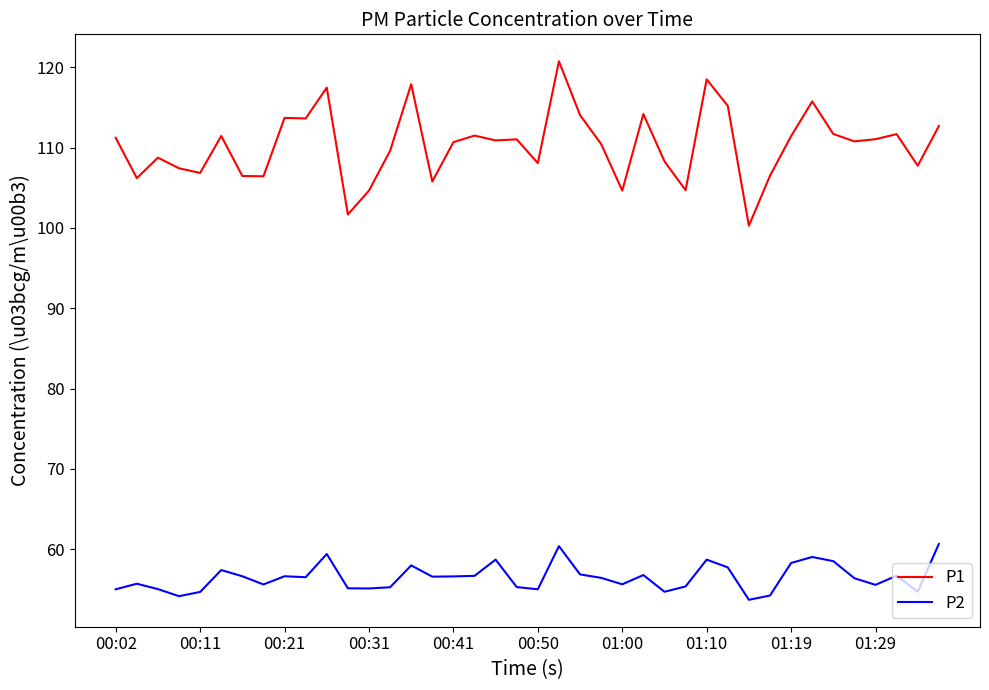

What is the lowest value of the P1 series?

100.3